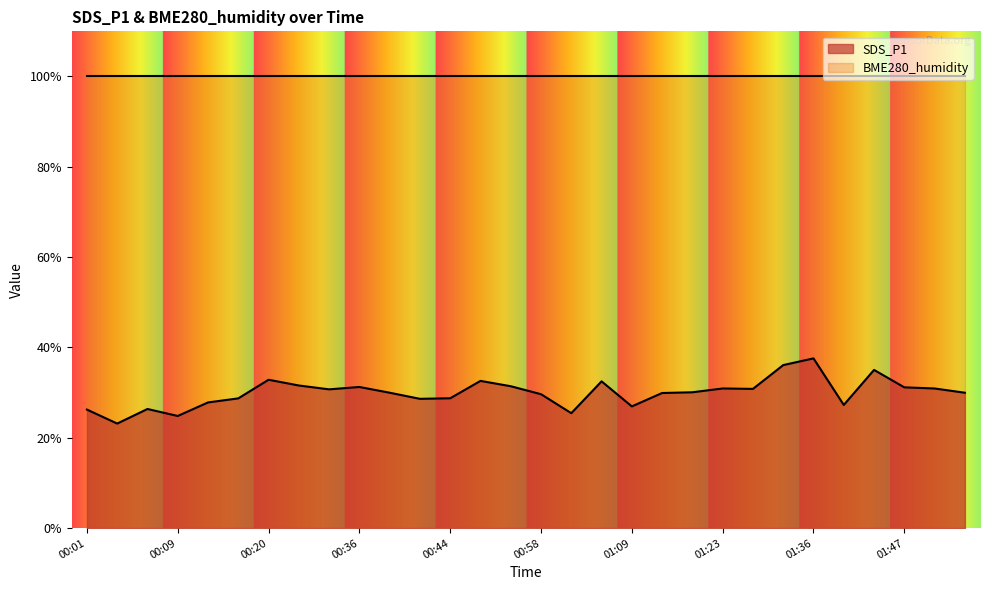

The chart shows a value of 30.9 at 01:23. True or false?

True